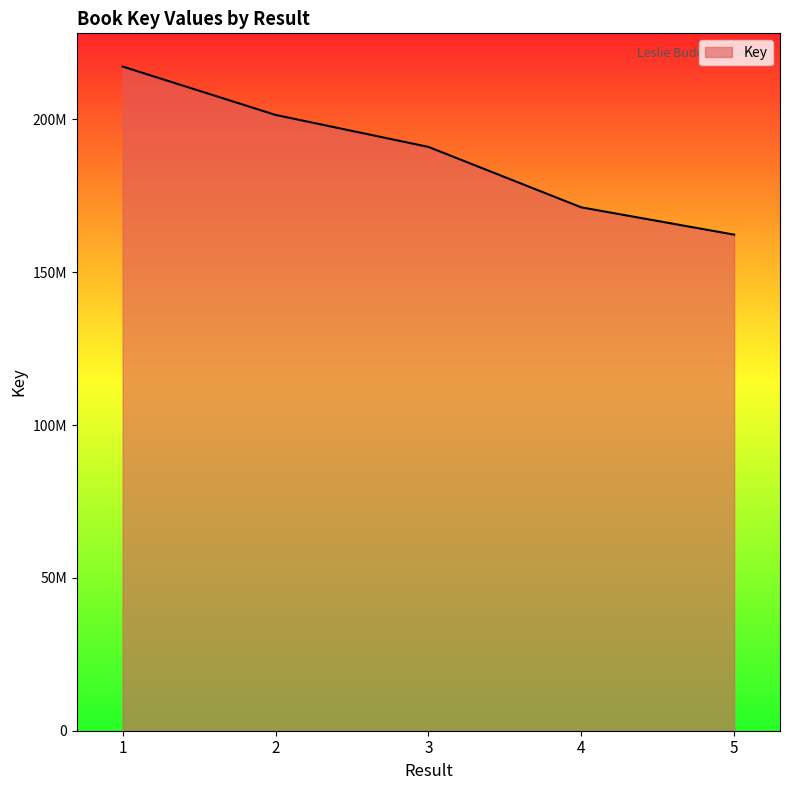

Does the chart display data point markers on the line(s)?

No